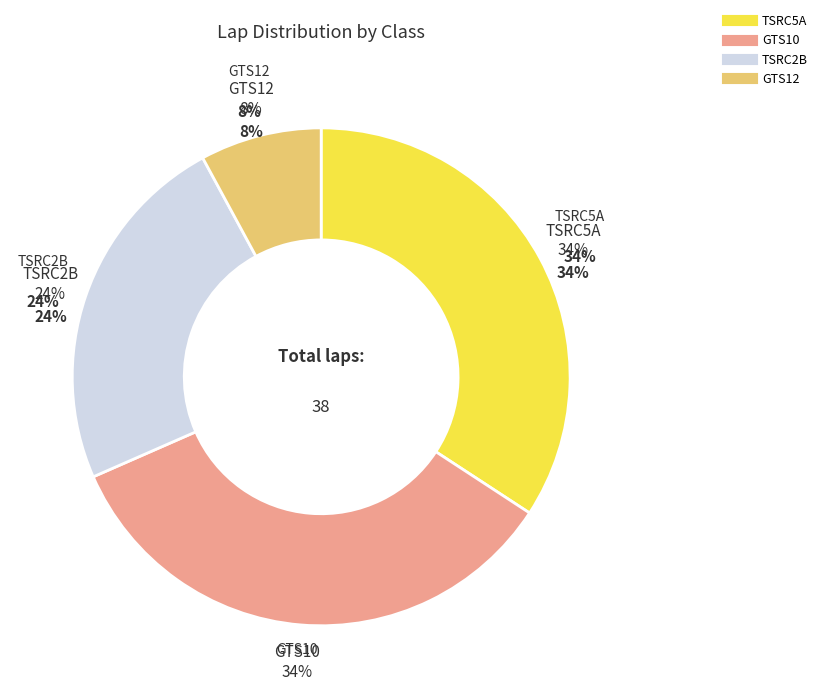

How many segments does this pie chart have?

4